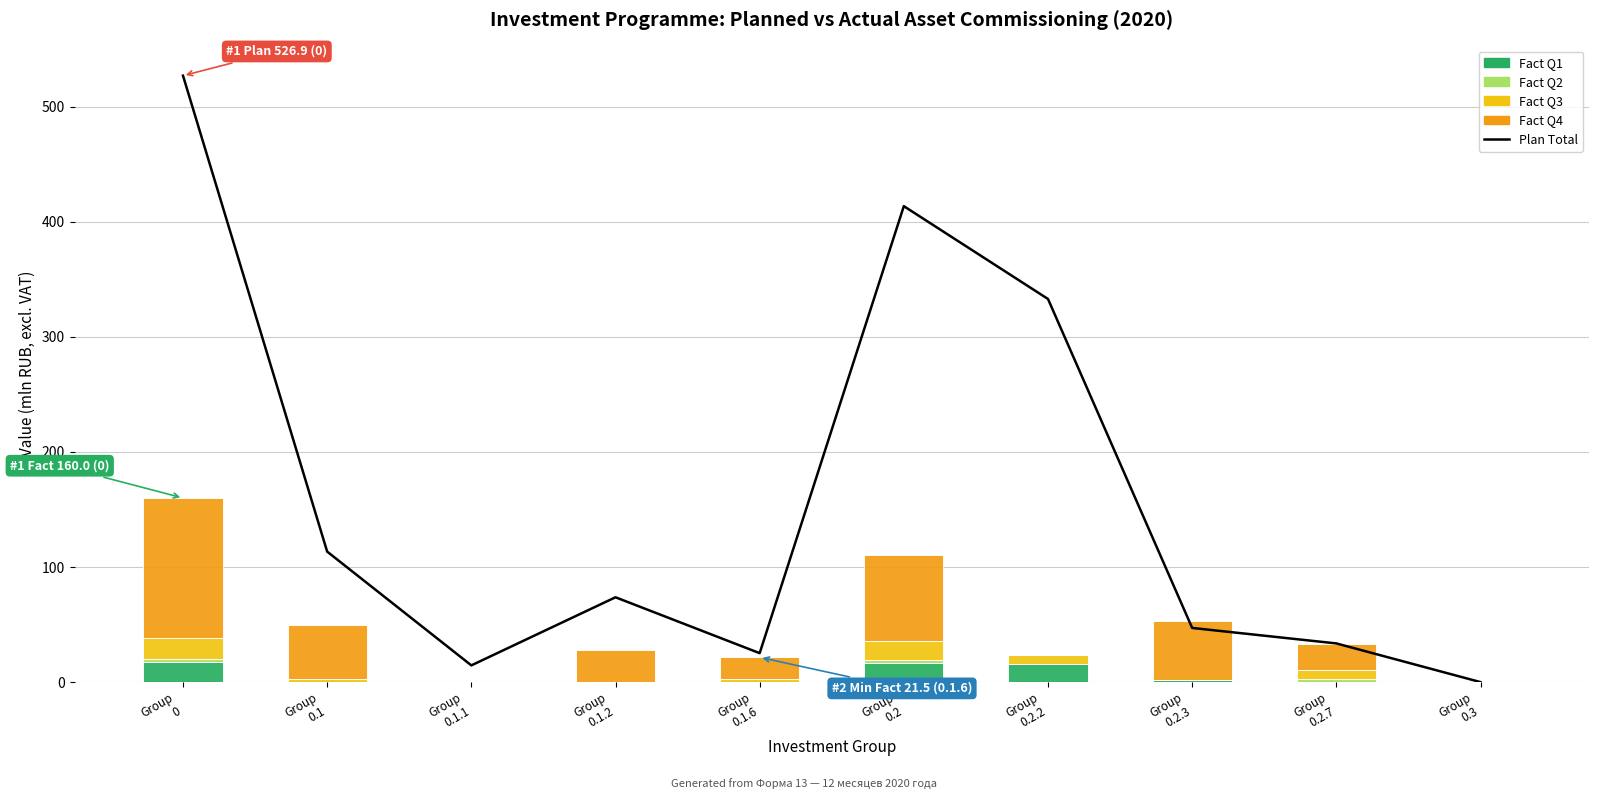

Which series has the widest spread of values?

Plan Total